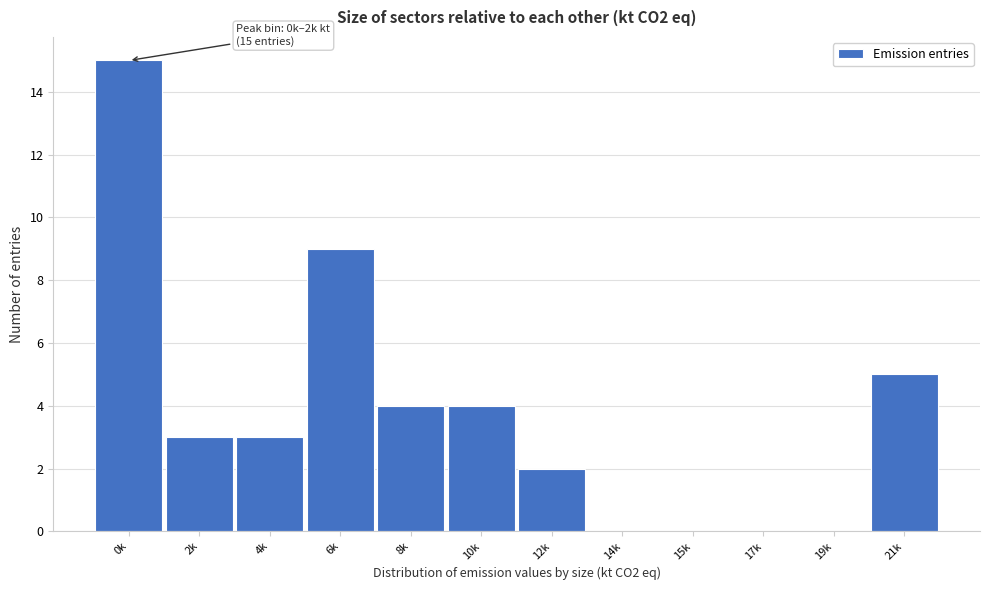

Reading left to right, transcribe all the data shown in this chart.

0k=15	2k=3	4k=3	6k=9	8k=4	10k=4	12k=2	14k=0	15k=0	17k=0	19k=0	21k=5